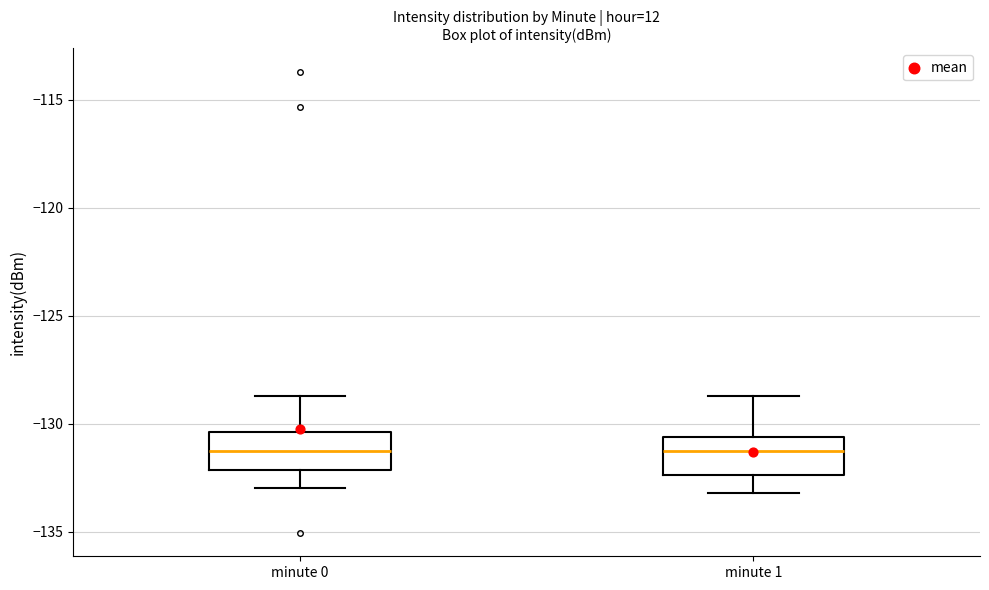

Reading left to right, read every box against the y-axis: the position of its median line, the range the box covers, and the ends of its whiskers. The values are not printed on the chart, so give them approximately, as read against the axis.

minute 0: median -131.5, box -132.0 to -130.5, whiskers -133.0 to -128.5
minute 1: median -131.5, box -132.5 to -130.5, whiskers -133.0 to -128.5